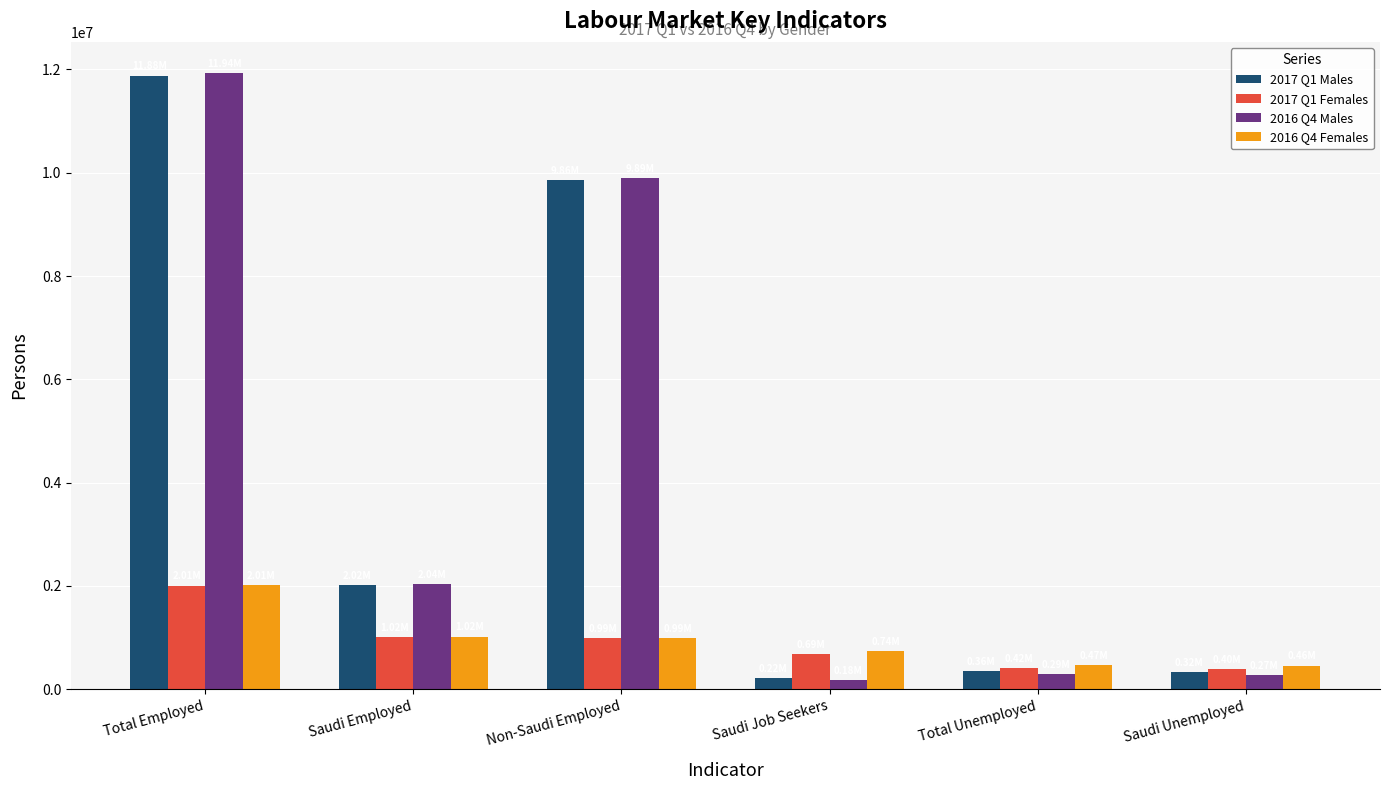

What is the total value across all series at Saudi Employed?

6100342